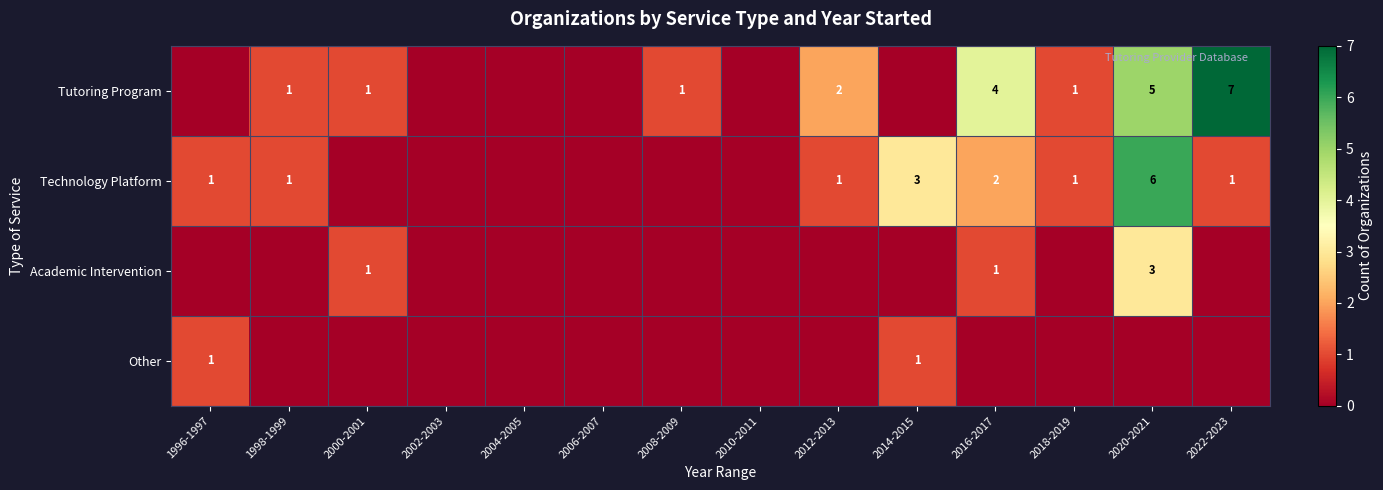

The Academic Intervention series shows 1 at 2016-2017. True or false?

True